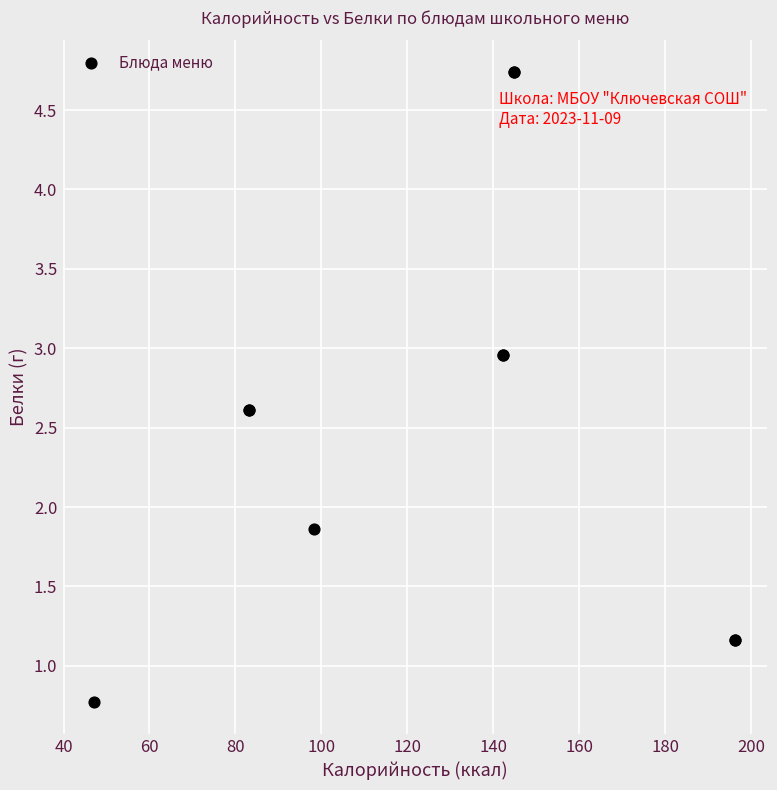

What Y value in the scatter plot is closest to 2?

1.9